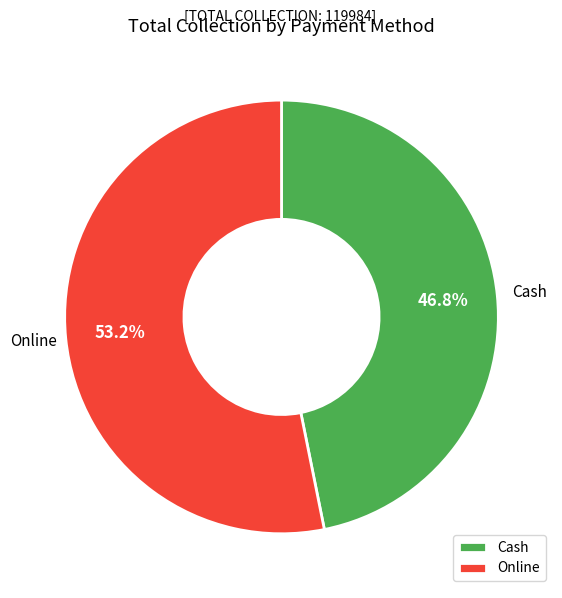

Combined, what portion of the pie is Online and Cash?

100.0%